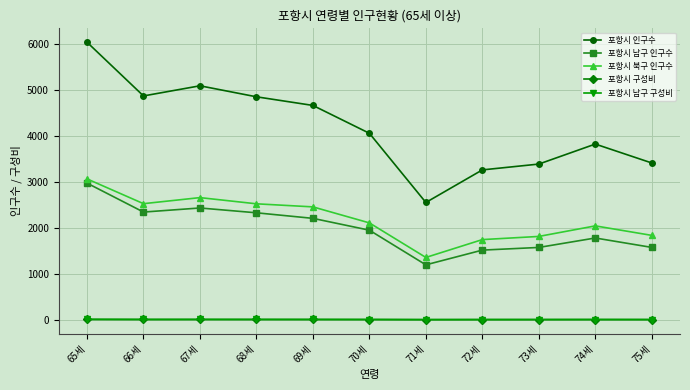

What is the difference between the maximum and minimum values in the 포항시 남구 인구수 series?

1781.0